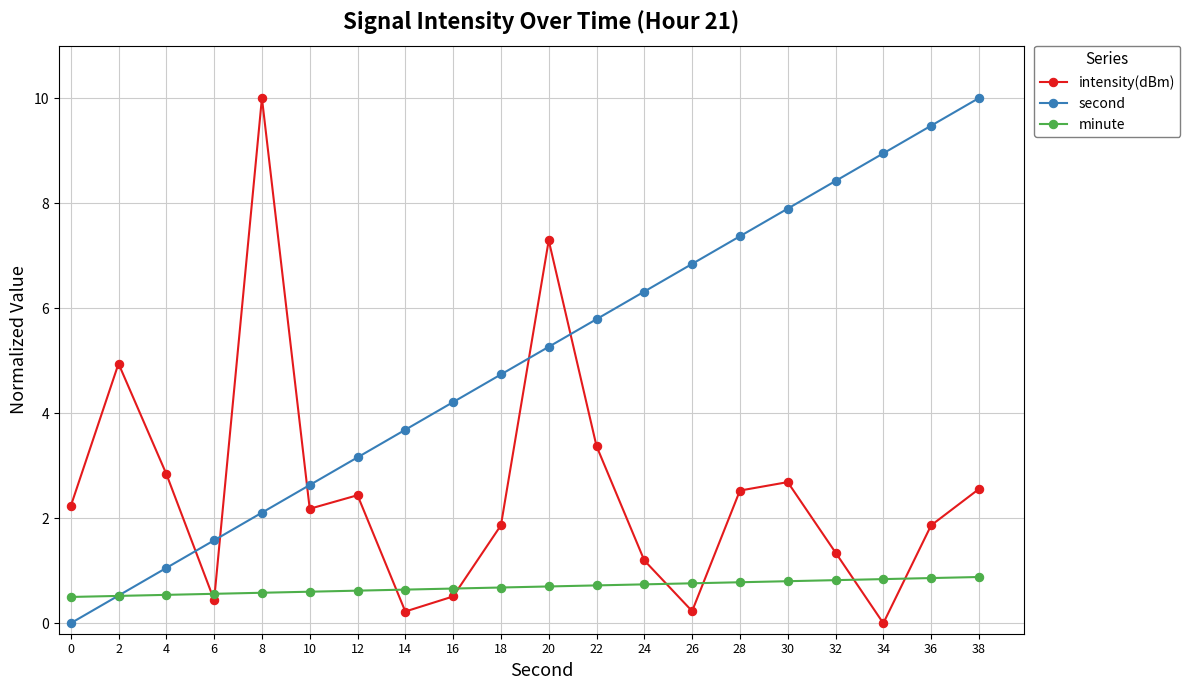

Which series ends up on top after the final intersection of minute and intensity(dBm)?

intensity(dBm)